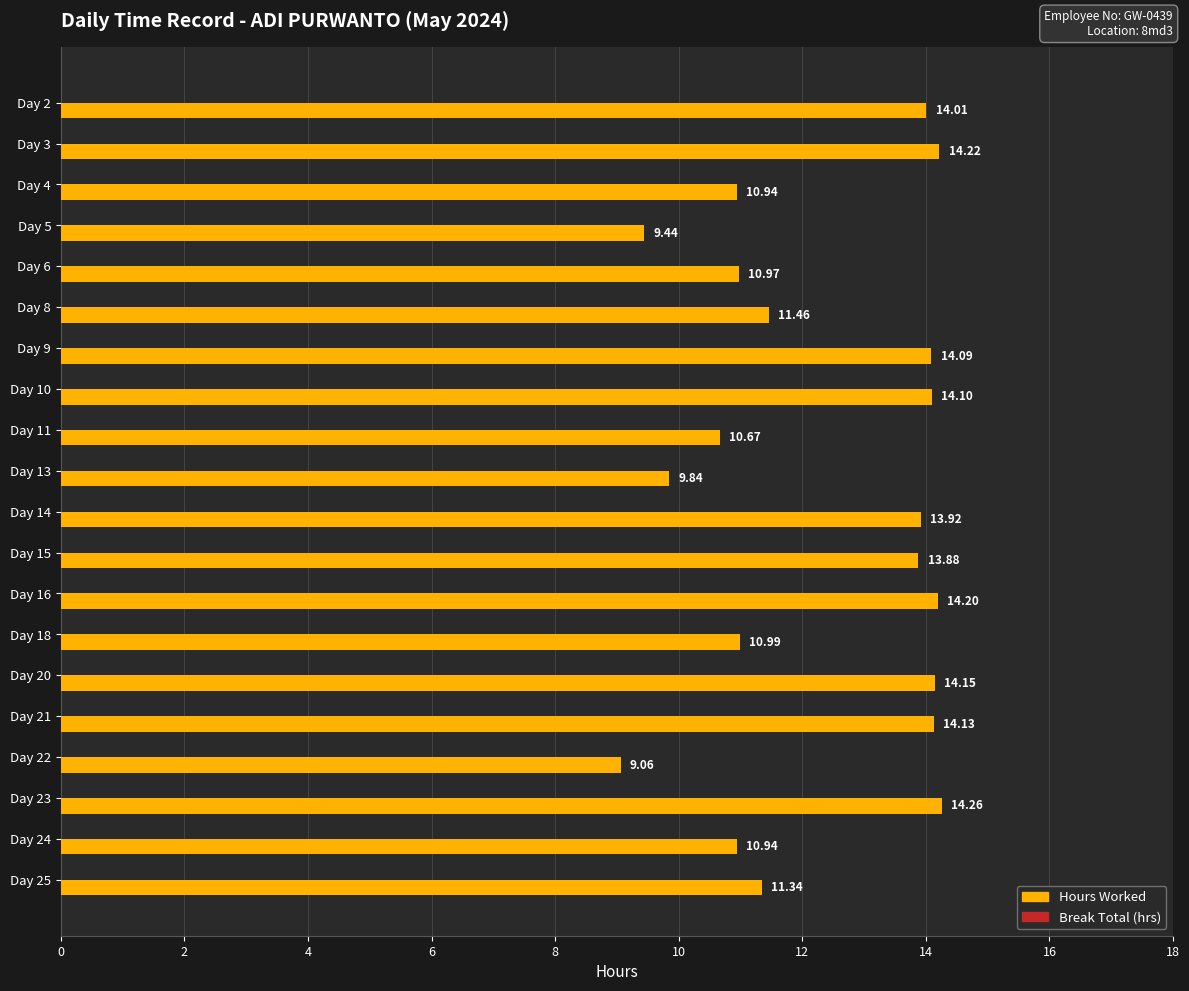

What is the difference between the maximum and minimum values?

5.2